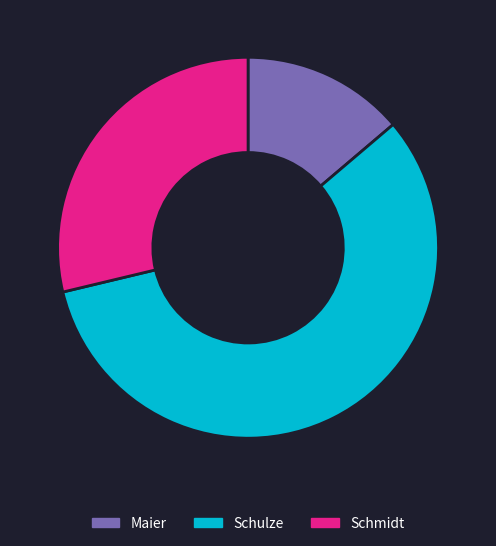

Which category has the biggest portion of the pie?

Schulze